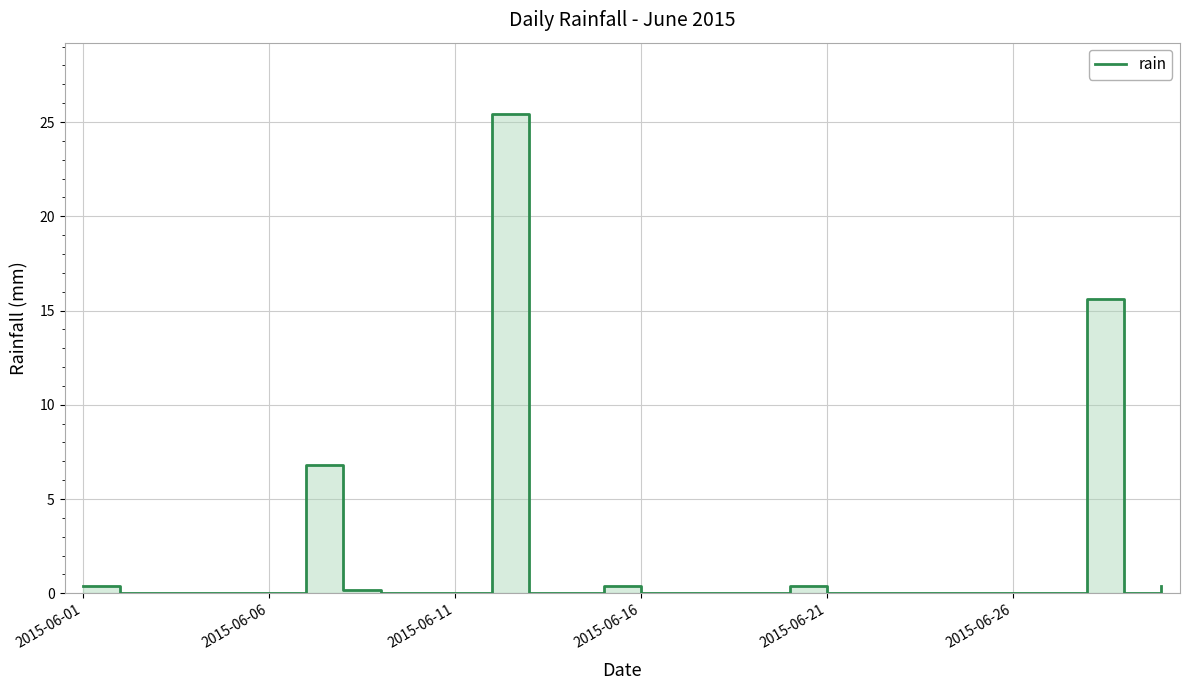

True or false: the data shows 0.0 at 26.

True